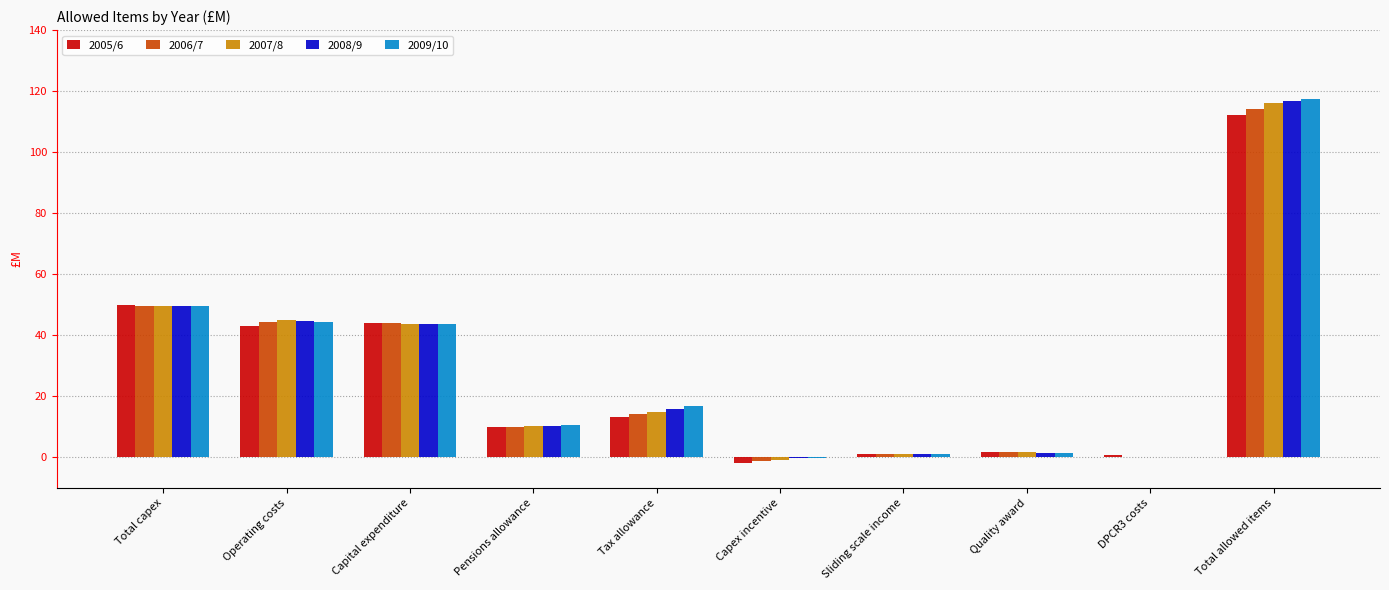

Is it true that 2005/6 equals 13.1 at Tax allowance?

True